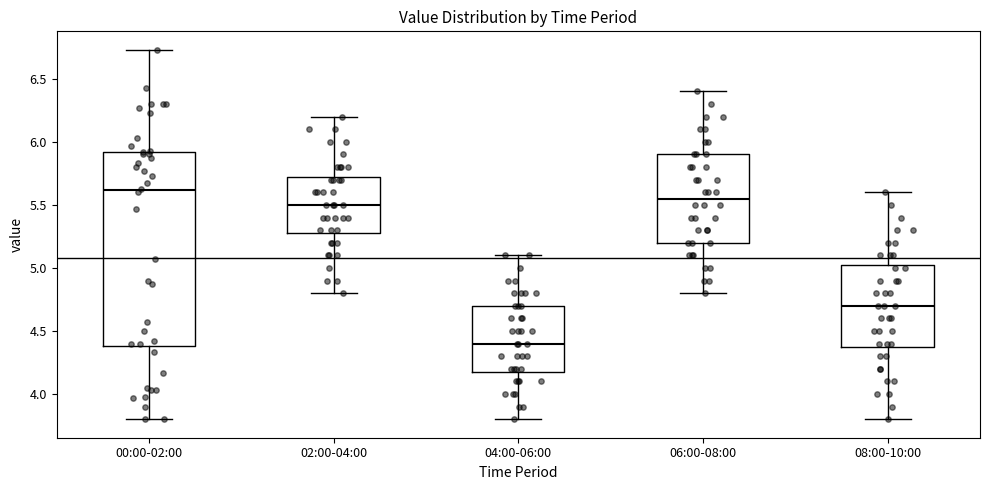

Reading left to right, transcribe this box plot: for each box, give where its median line is, the range the box spans, and where its two whiskers end, as read against the y-axis. The values are not printed on the chart, so give them approximately, as read against the axis.

00:00-02:00: median 5.60, box 4.40 to 5.90, whiskers 3.80 to 6.75
02:00-04:00: median 5.50, box 5.30 to 5.75, whiskers 4.80 to 6.20
04:00-06:00: median 4.40, box 4.20 to 4.70, whiskers 3.80 to 5.10
06:00-08:00: median 5.55, box 5.20 to 5.90, whiskers 4.80 to 6.40
08:00-10:00: median 4.70, box 4.40 to 5.05, whiskers 3.80 to 5.60